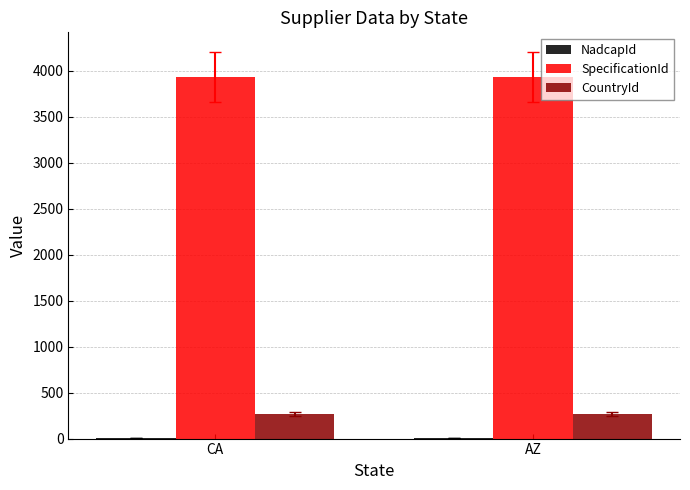

The value of SpecificationId at CA is 1319. True or false?

False